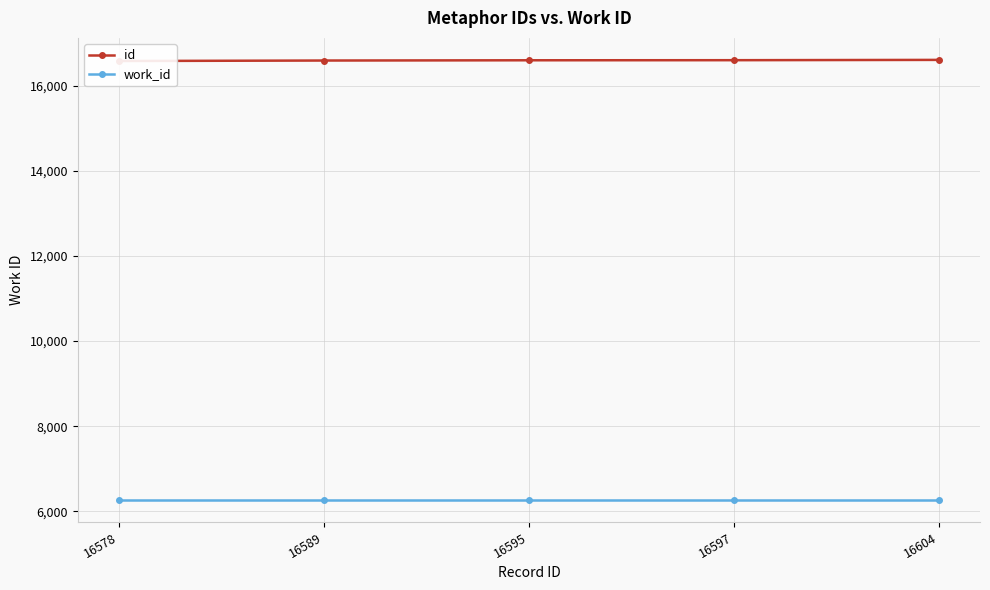

True or false: id has a value of 16595 at 16595.

True